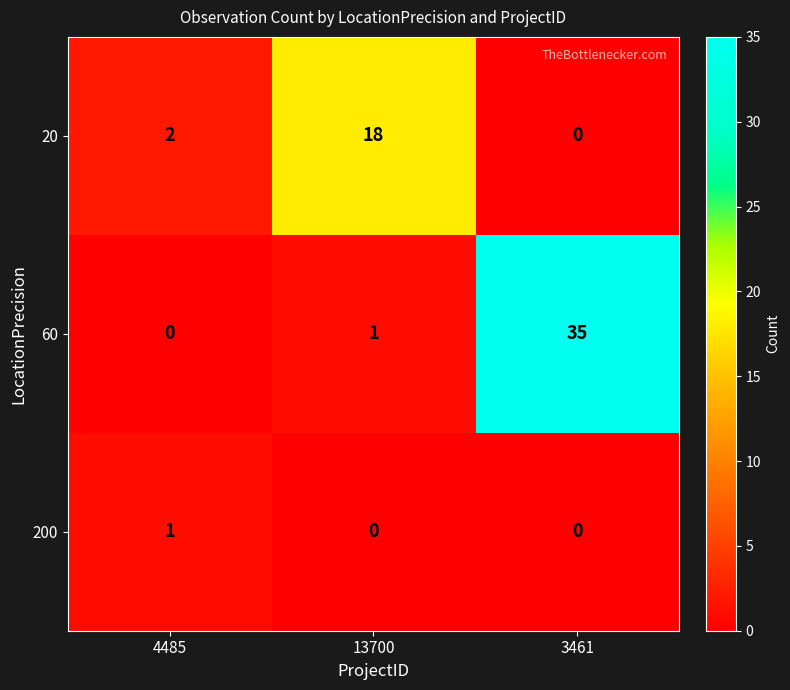

At which category is the sum across all series the highest?

3461